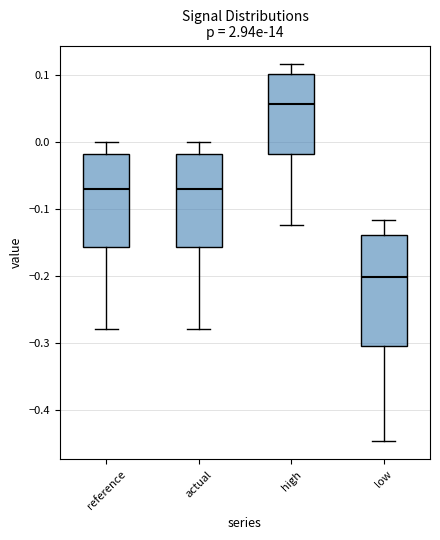

Where does the upper whisker of the box for actual end on the y-axis? The values are not printed on the chart, so give them approximately, as read against the axis.

0.00